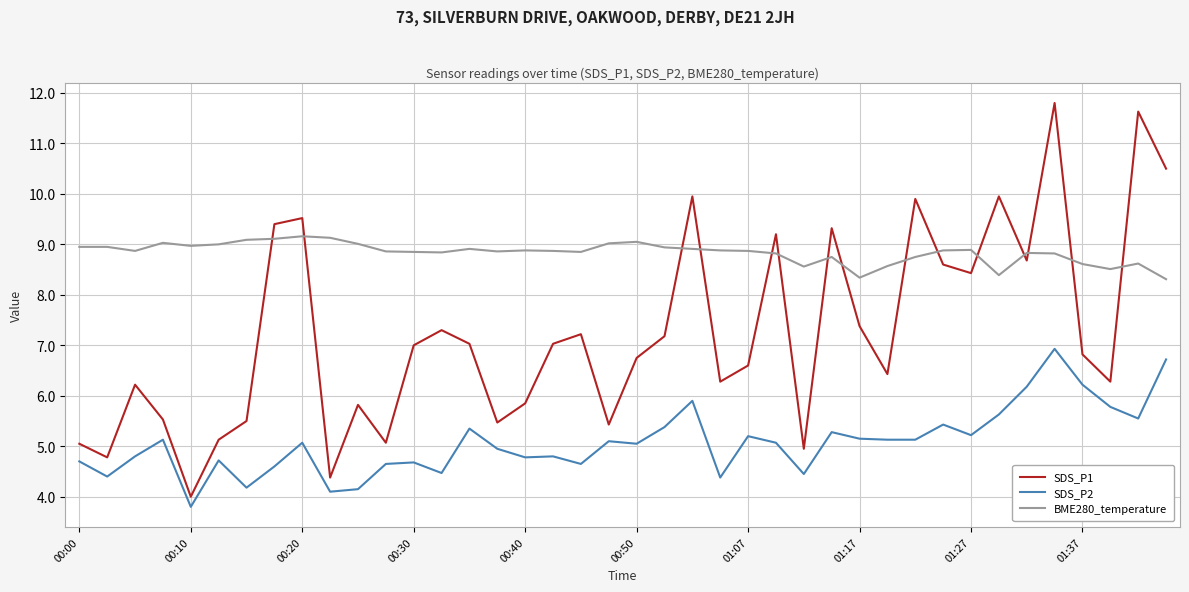

What is the minimum value for BME280_temperature?

8.3